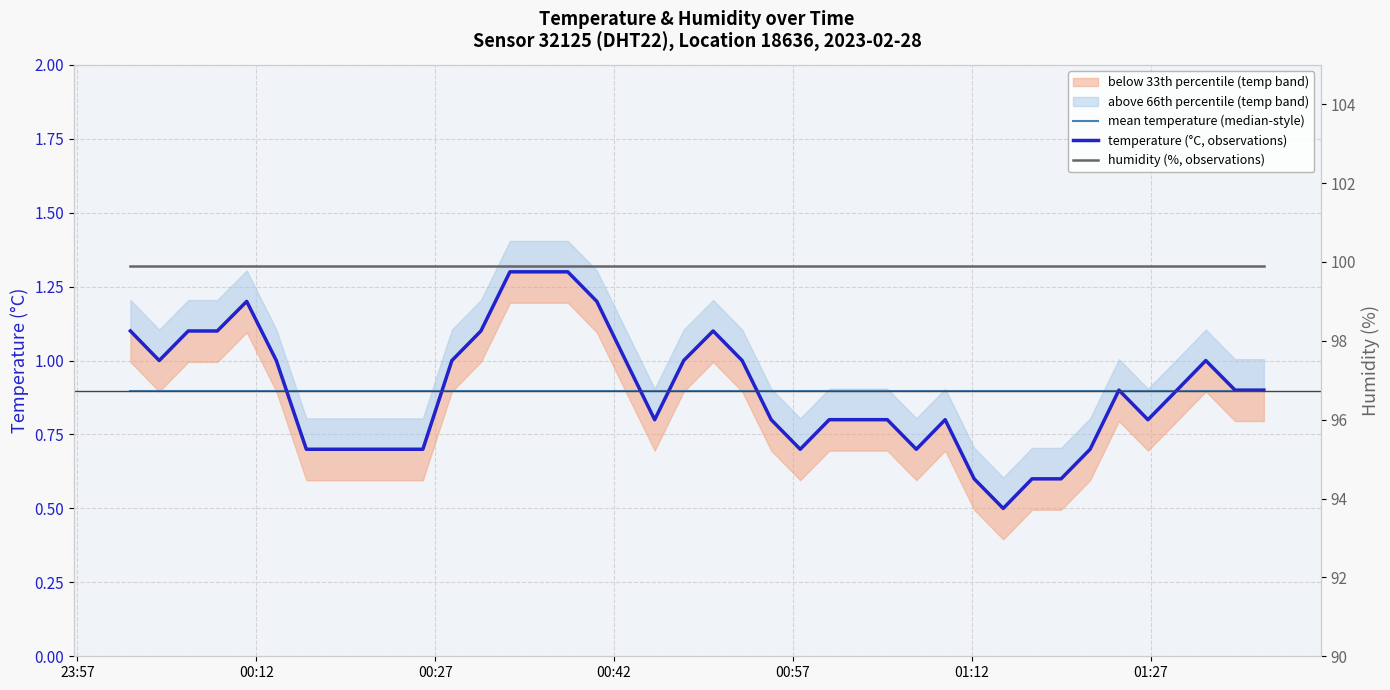

True or false: mean temperature (median-style) and humidity (%, observations) intersect in this chart.

False